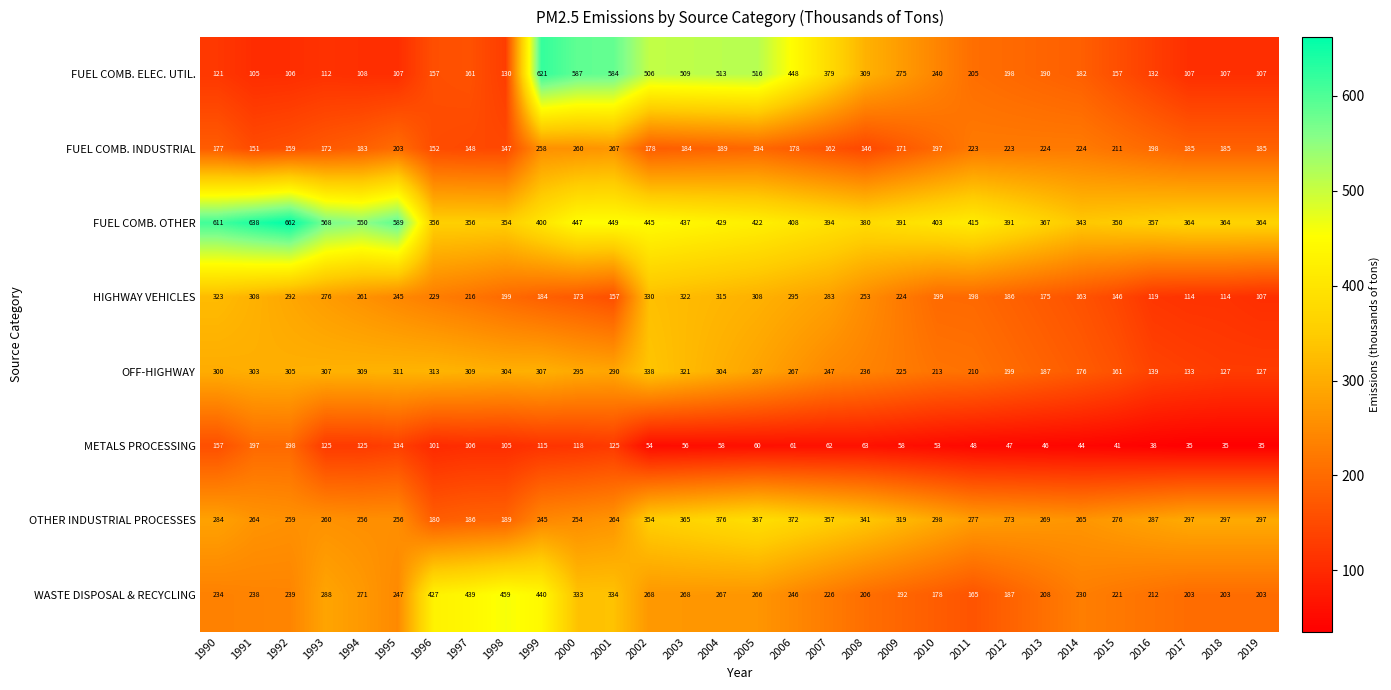

What is the sum of all FUEL COMB. OTHER values?

13004